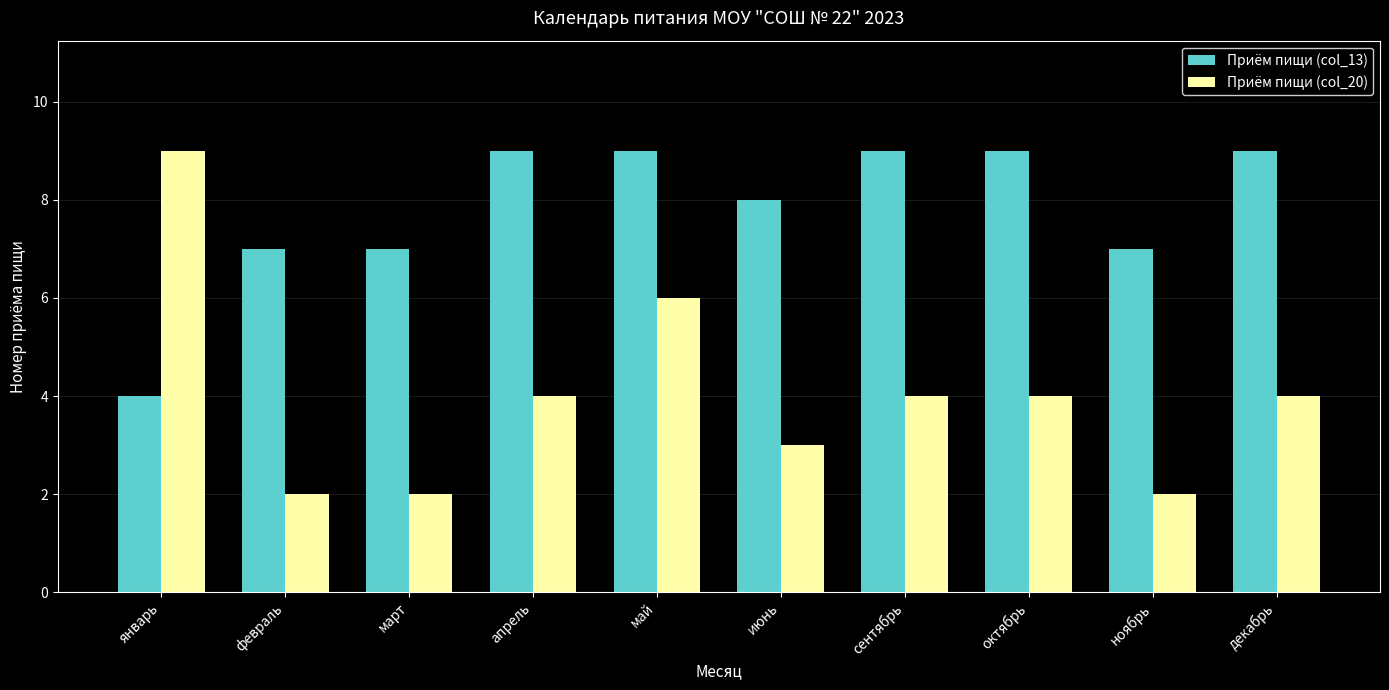

What is the approximate value of Приём пищи (col_13) at сентябрь?

9